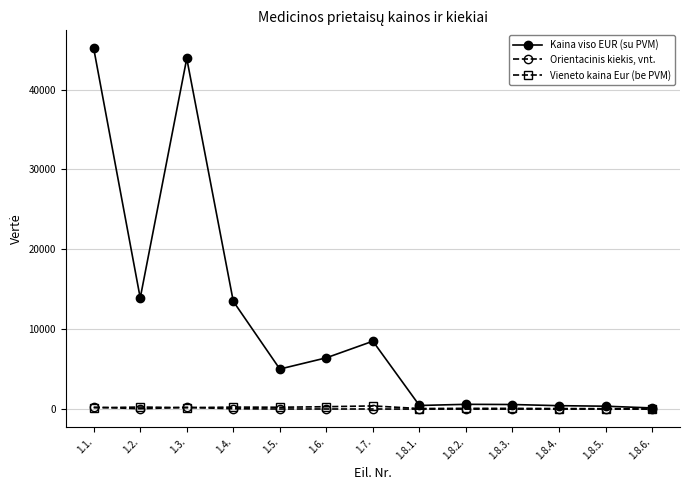

What is the greatest value displayed?

45150.0